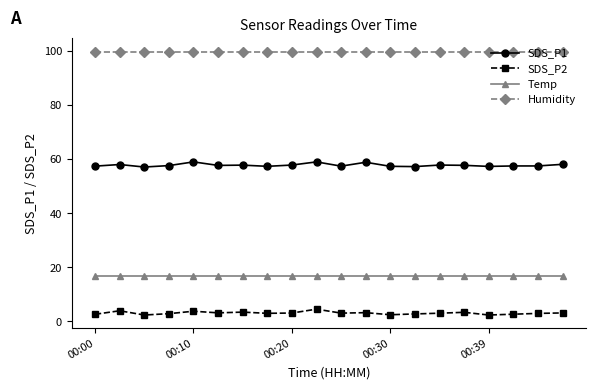

Is this an area chart (filled region under the line)?

No